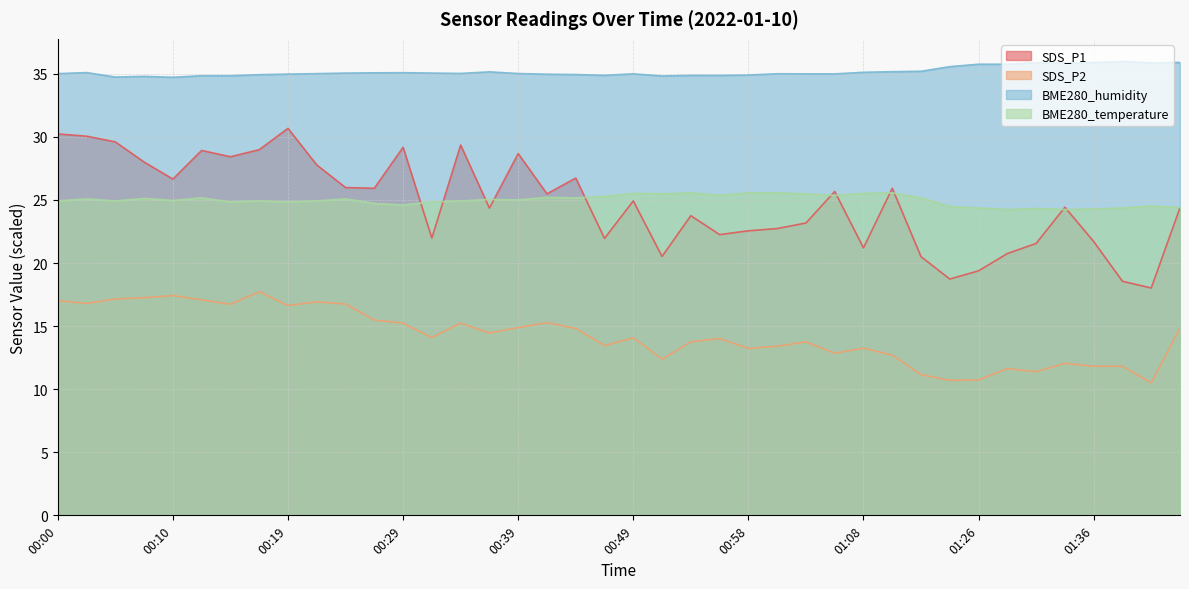

Reading right to left, list all the values displayed in this chart.

BME280_humidity: 35.9	35.9	36.0	35.9	35.8	35.9	35.8	35.8	35.6	35.2	35.2	35.1	35.0	35.0	35.0	34.9	34.9	34.9	34.8	35.0	34.9	34.9	35.0	35.0	35.2	35.0	35.1	35.1	35.1	35.1	35.0	35.0	34.9	34.8	34.8	34.7	34.8	34.7	35.1	35.0
BME280_temperature: 24.4	24.5	24.4	24.3	24.2	24.3	24.2	24.4	24.5	25.2	25.6	25.5	25.4	25.5	25.6	25.6	25.4	25.6	25.5	25.5	25.3	25.2	25.2	25.0	25.0	24.9	24.8	24.6	24.7	25.1	24.9	24.8	24.9	24.8	25.2	25.0	25.1	24.9	25.1	24.9
SDS_P1: 24.4	18.0	18.6	21.7	24.4	21.6	20.8	19.4	18.7	20.5	25.9	21.2	25.7	23.2	22.7	22.6	22.2	23.8	20.5	24.9	21.9	26.7	25.5	28.7	24.4	29.4	22.0	29.2	25.9	26.0	27.8	30.7	29.0	28.4	28.9	26.6	28.0	29.6	30.1	30.2
SDS_P2: 14.8	10.5	11.8	11.8	12.1	11.4	11.6	10.7	10.7	11.2	12.7	13.2	12.8	13.8	13.4	13.2	14.0	13.8	12.4	14.1	13.4	14.8	15.3	14.9	14.4	15.2	14.1	15.2	15.5	16.8	16.9	16.6	17.7	16.7	17.1	17.4	17.2	17.1	16.8	17.0